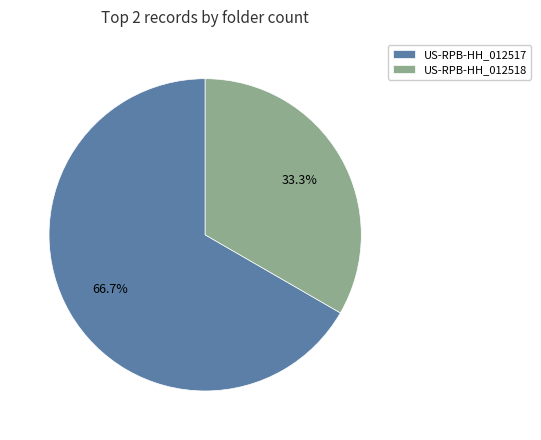

How many segments does this pie chart have?

2